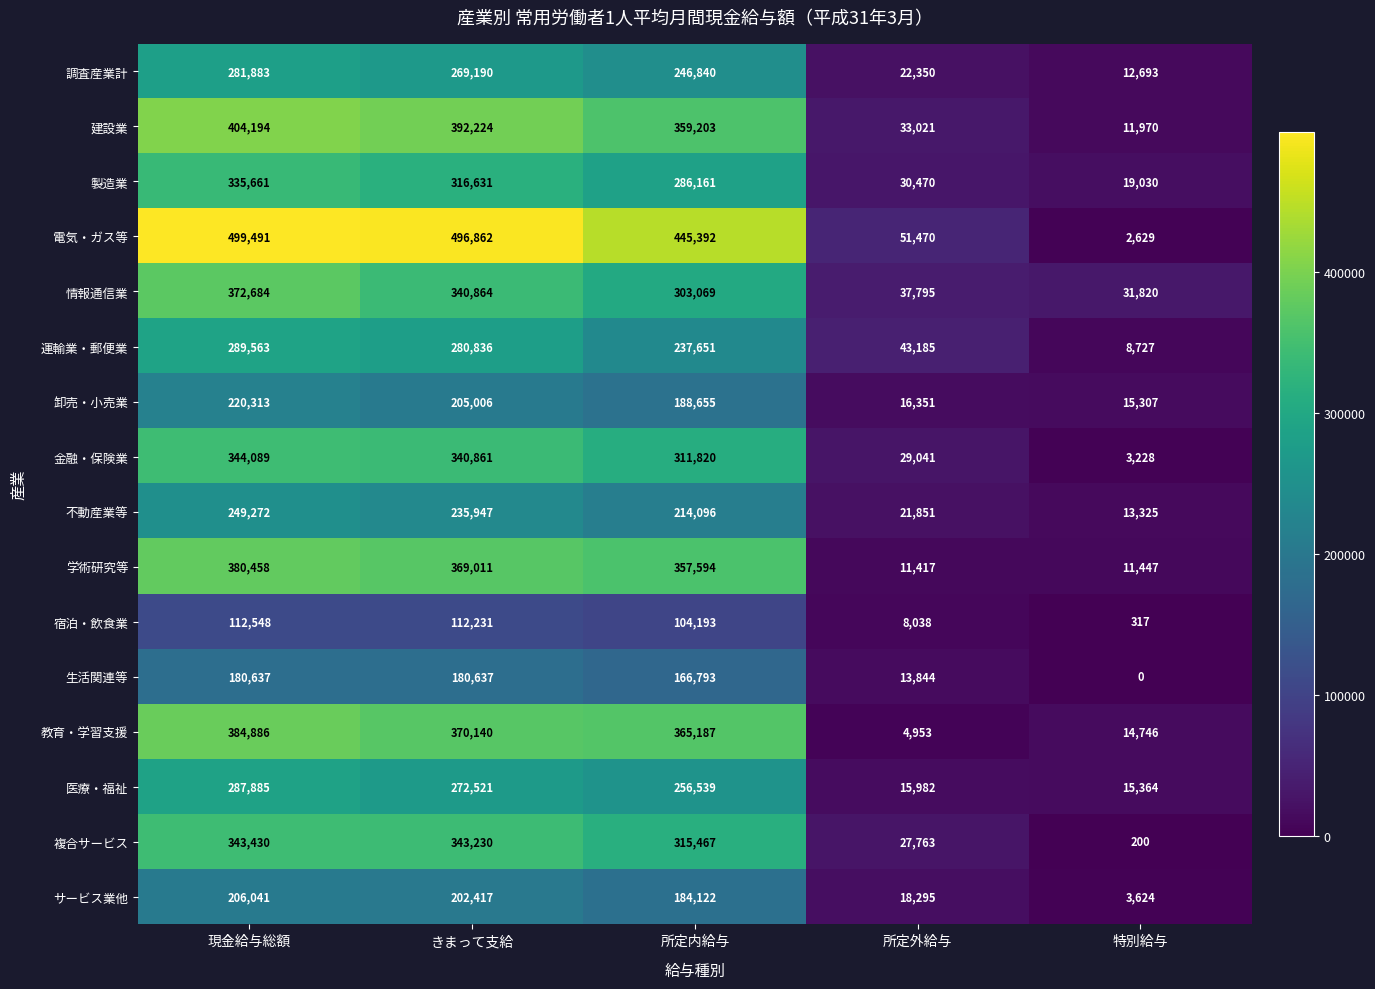

Read the 製造業 value at 所定内給与, to the nearest 10.

286160